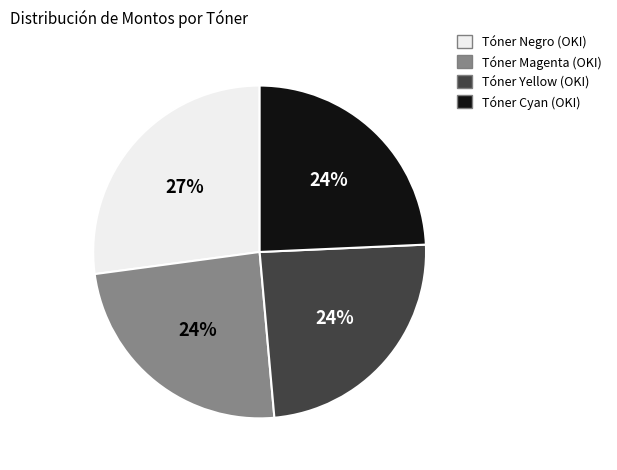

Count the number of slices in the pie.

4